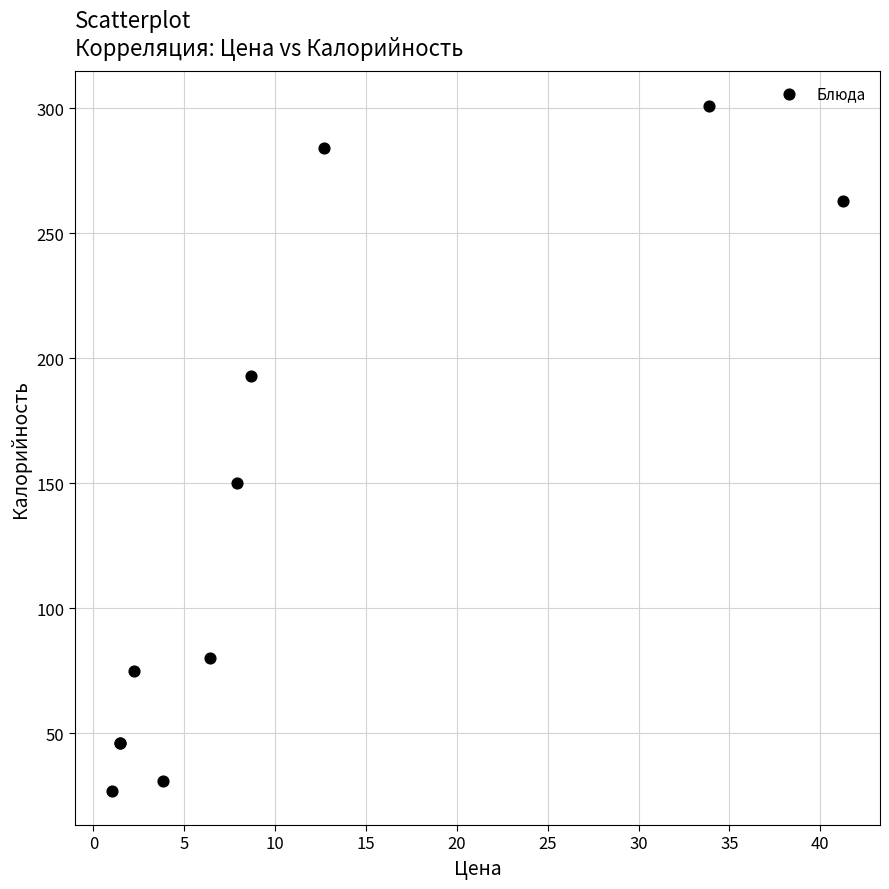

What Y value in the scatter plot is closest to 164?

150